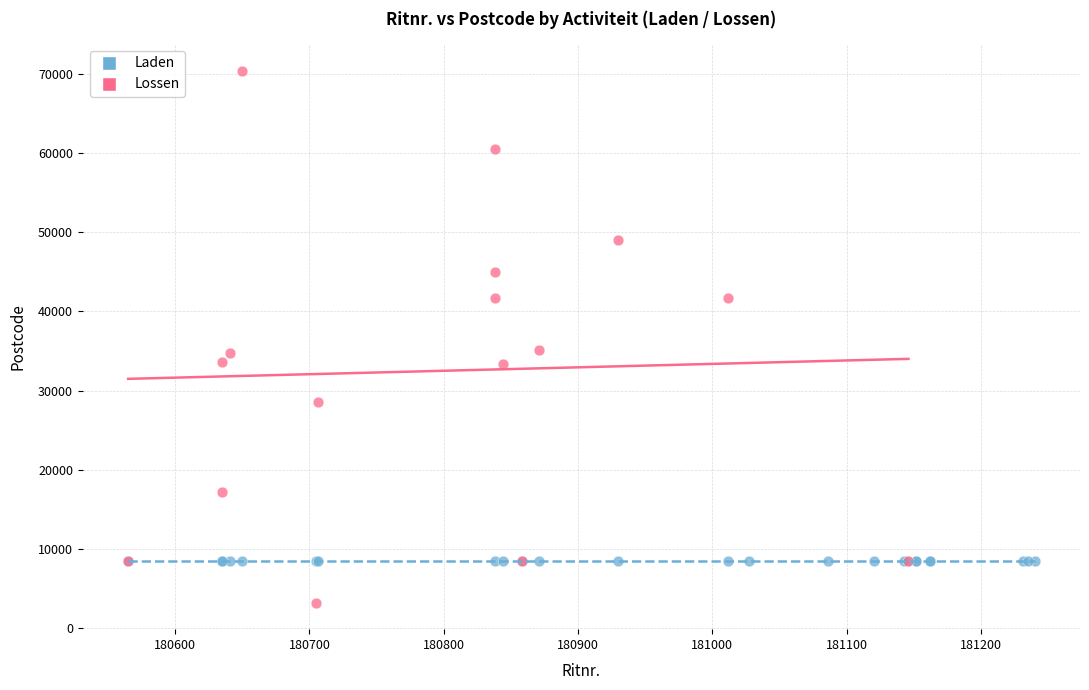

Which series reaches the minimum Y coordinate?

Lossen